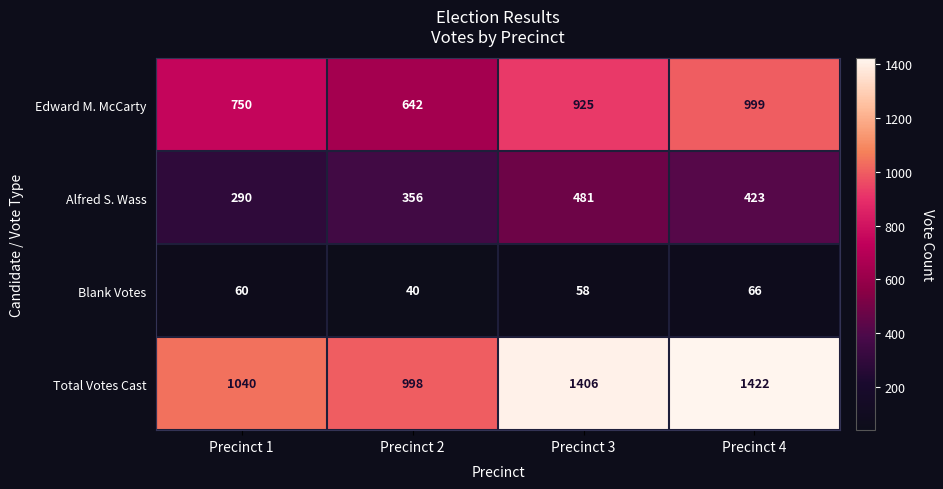

Reading left to right, what are all the values shown in this chart?

Edward M. McCarty: Precinct 1=750	Precinct 2=642	Precinct 3=925	Precinct 4=999
Alfred S. Wass: Precinct 1=290	Precinct 2=356	Precinct 3=481	Precinct 4=423
Blank Votes: Precinct 1=60	Precinct 2=40	Precinct 3=58	Precinct 4=66
Total Votes Cast: Precinct 1=1040	Precinct 2=998	Precinct 3=1406	Precinct 4=1422